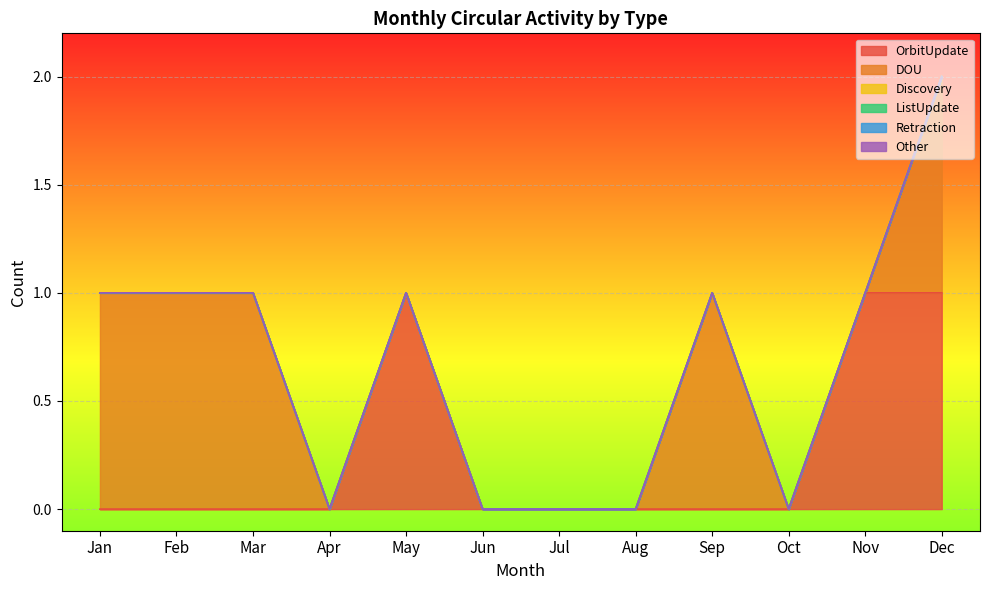

What is the maximum value shown in the chart?

1